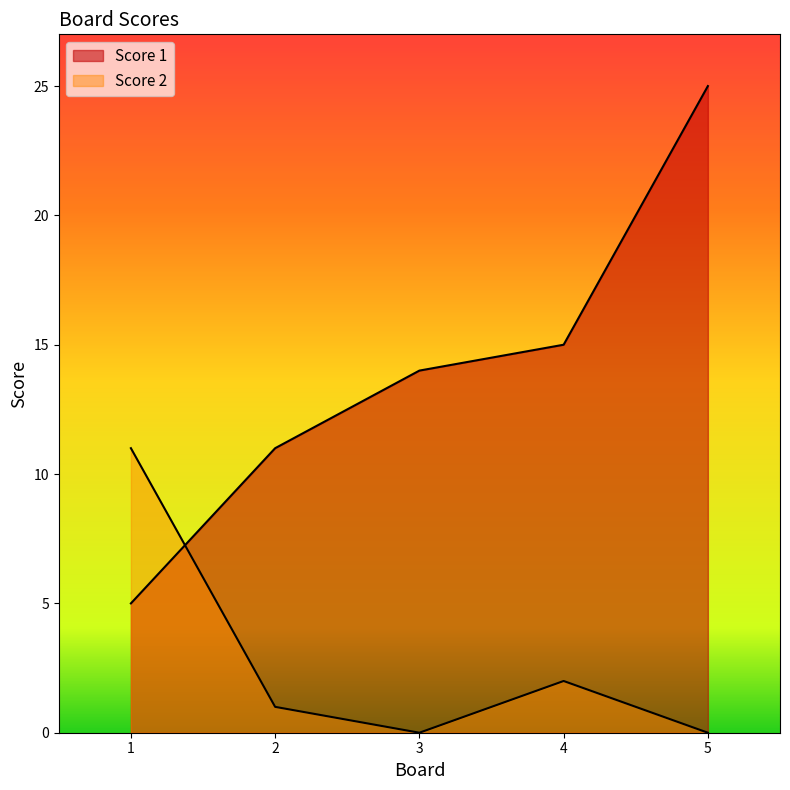

Where is the first local maximum for Score 2?

4